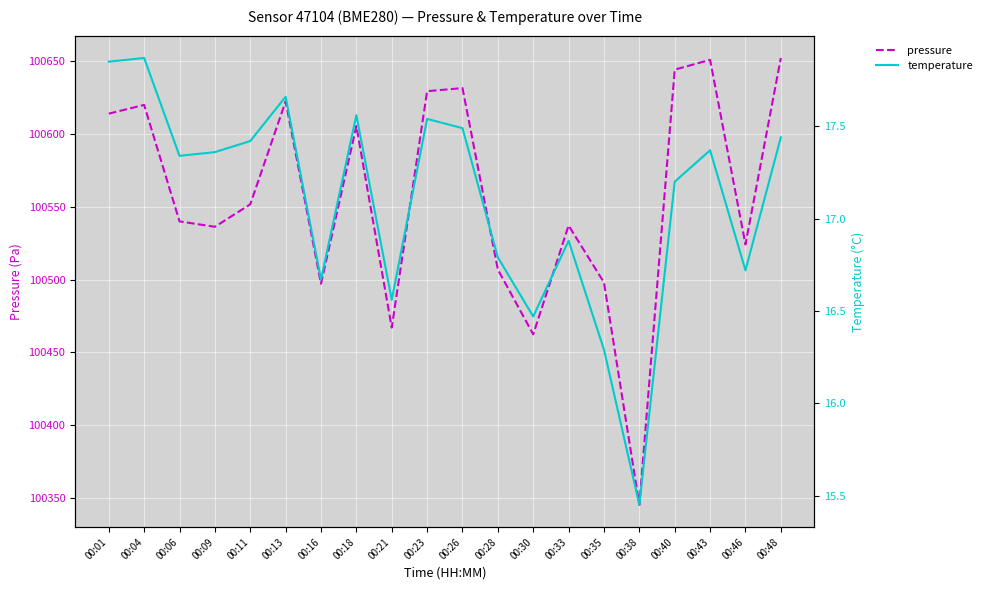

Reading left to right, what are all the values shown in this chart?

pressure: 100613.8	100619.8	100539.9	100536.2	100551.6	100622.1	100497.1	100605.2	100467.0	100629.2	100631.3	100506.8	100462.4	100537.0	100498.0	100345.5	100643.9	100650.7	100524.1	100651.9
temperature: 17.9	17.9	17.3	17.4	17.4	17.7	16.7	17.6	16.6	17.5	17.5	16.8	16.5	16.9	16.3	15.4	17.2	17.4	16.7	17.4